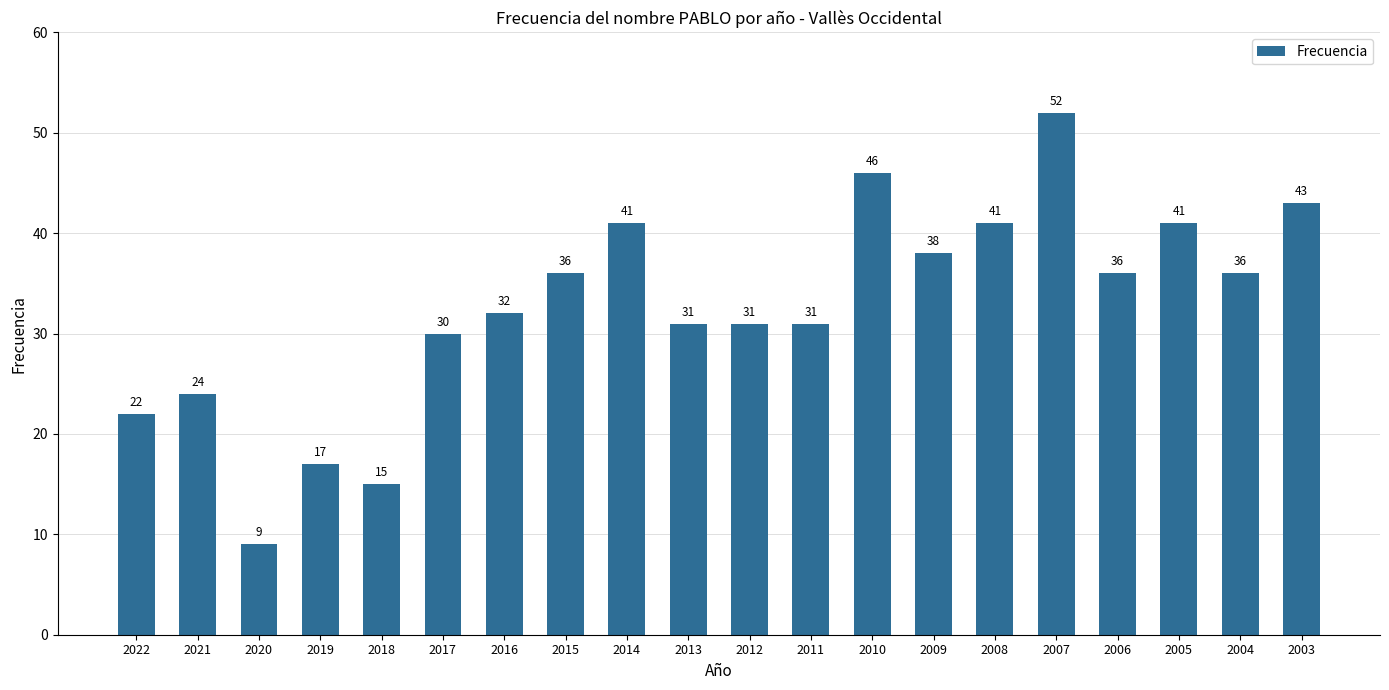

At which category does the chart reach its peak across all series?

2007